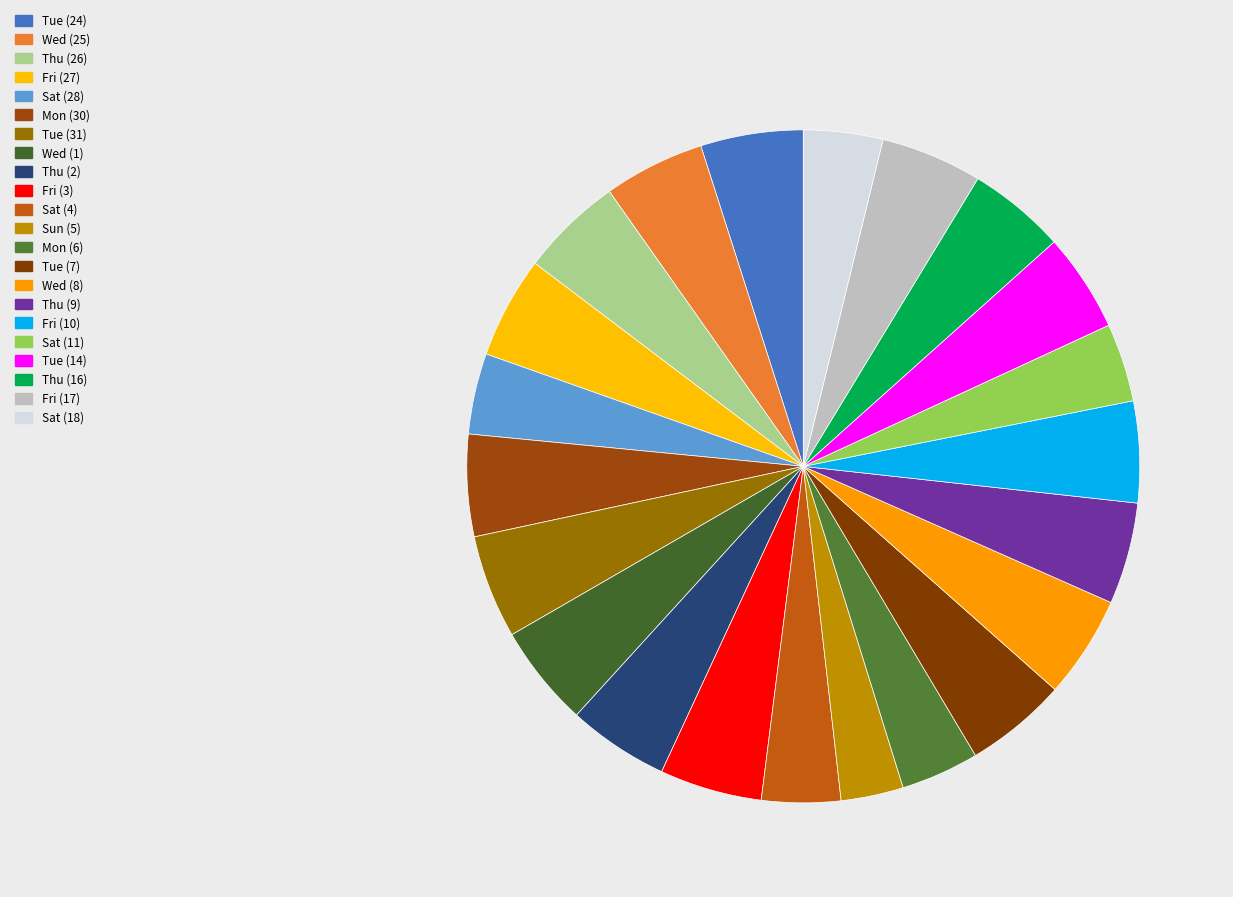

What is the total percentage of Thu (26) and Fri (17)?

9.8%